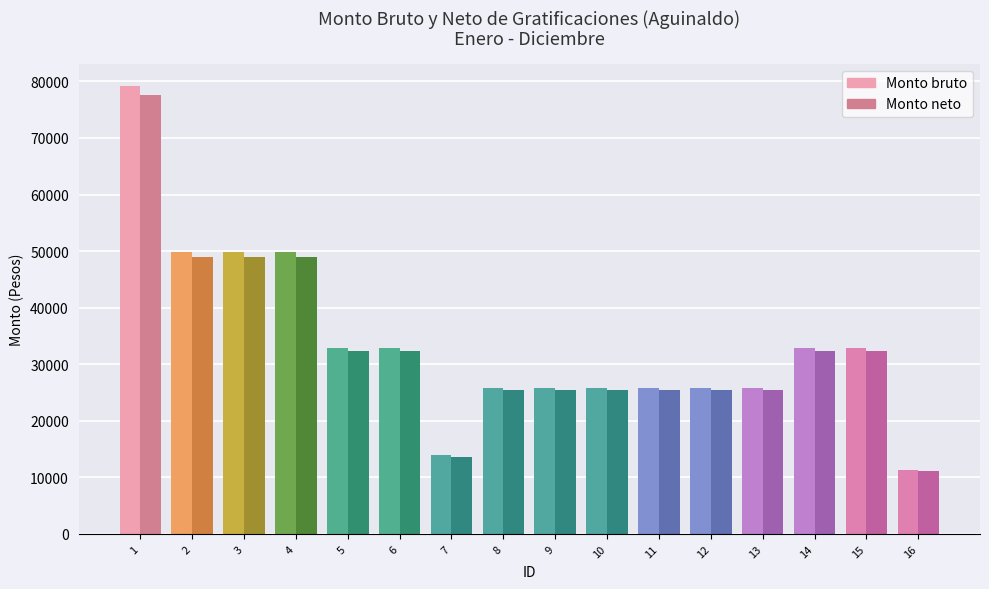

What is the difference between the maximum and minimum values in the Monto neto series?

66454.0